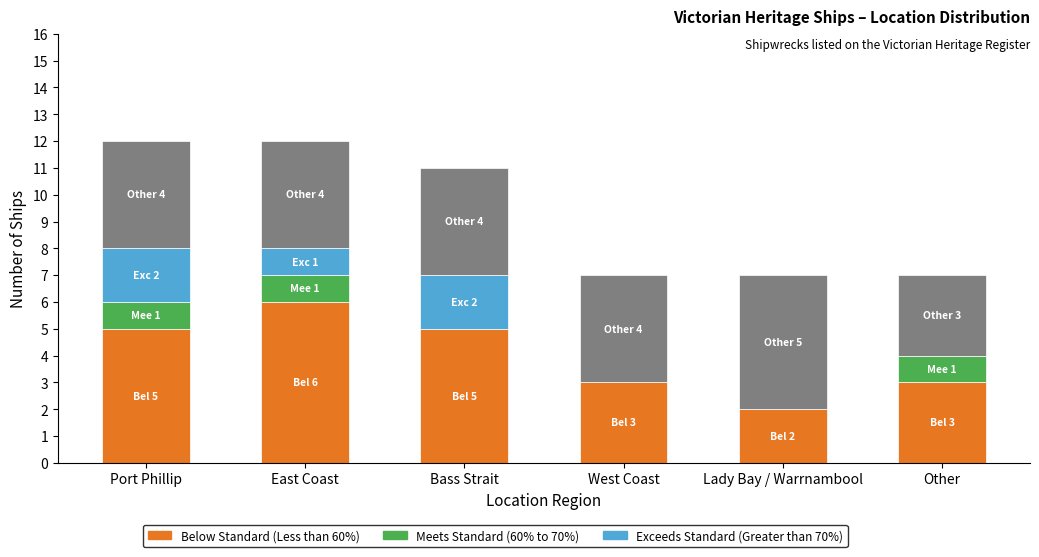

What is the total value across all series at Port Phillip?

12